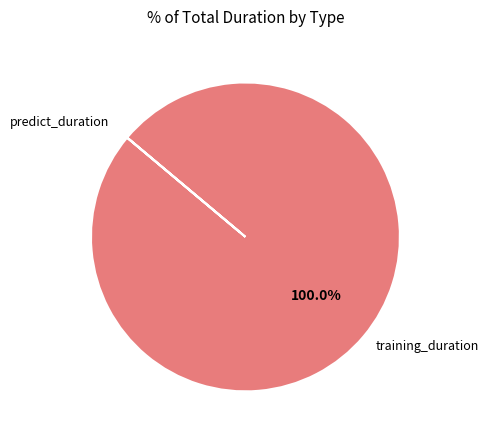

What is the largest slice in the pie chart?

training_duration